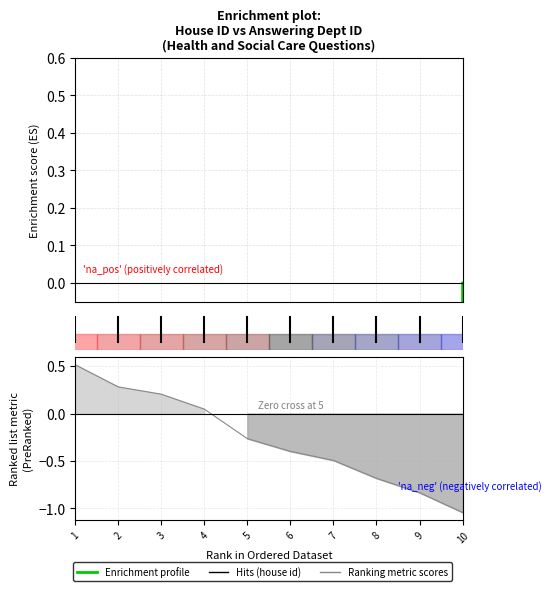

The value of Enrichment profile at 9 is -0.0. True or false?

False